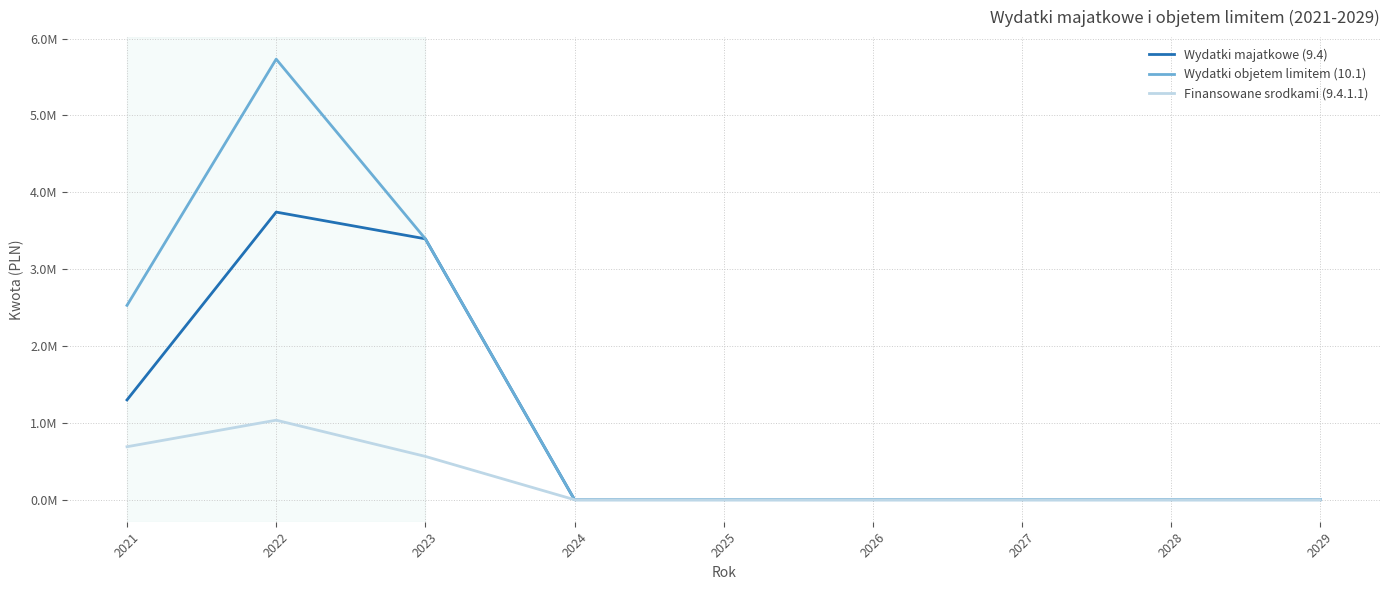

Count the Wydatki objetem limitem (10.1) values in the range 0 to 2528262.

7